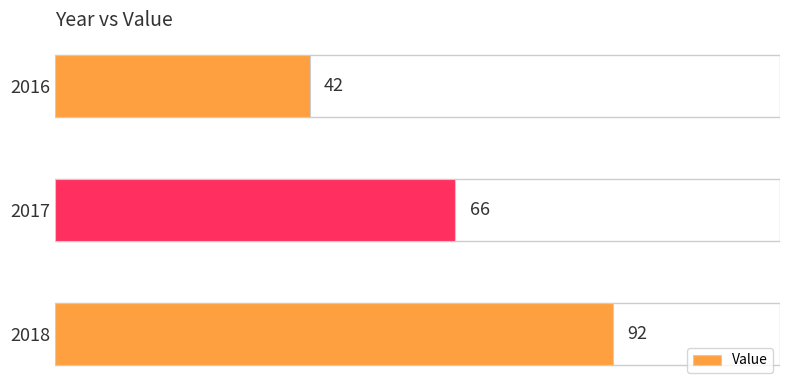

Is it true that the value at 2017 is 66?

True